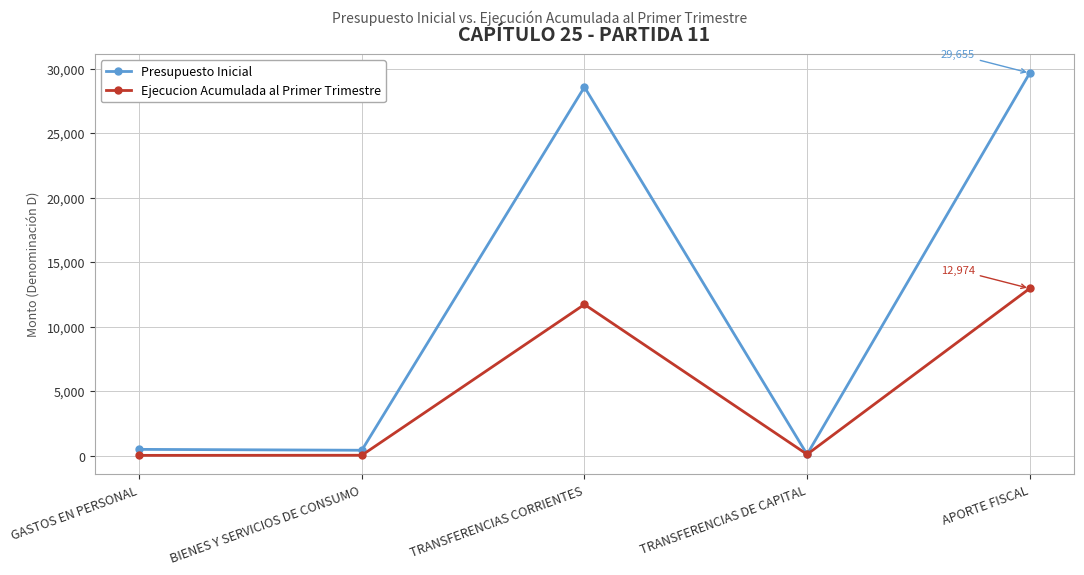

List the series in order of their overall mean, highest first.

Presupuesto Inicial, Ejecucion Acumulada al Primer Trimestre